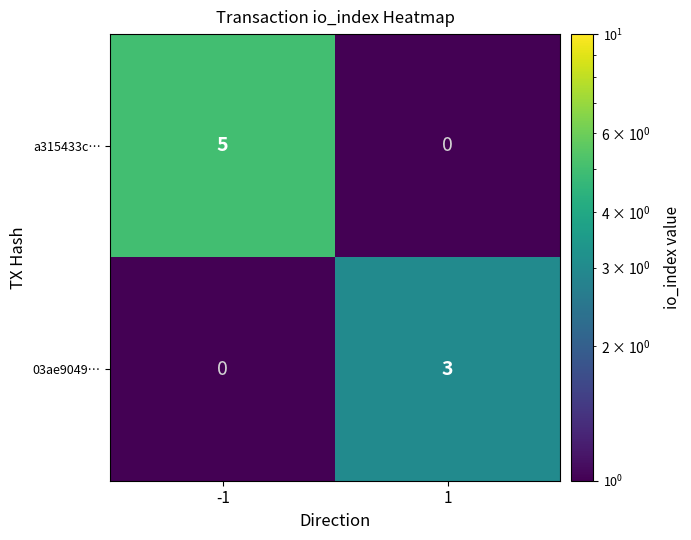

How many categories are shown in the chart?

2